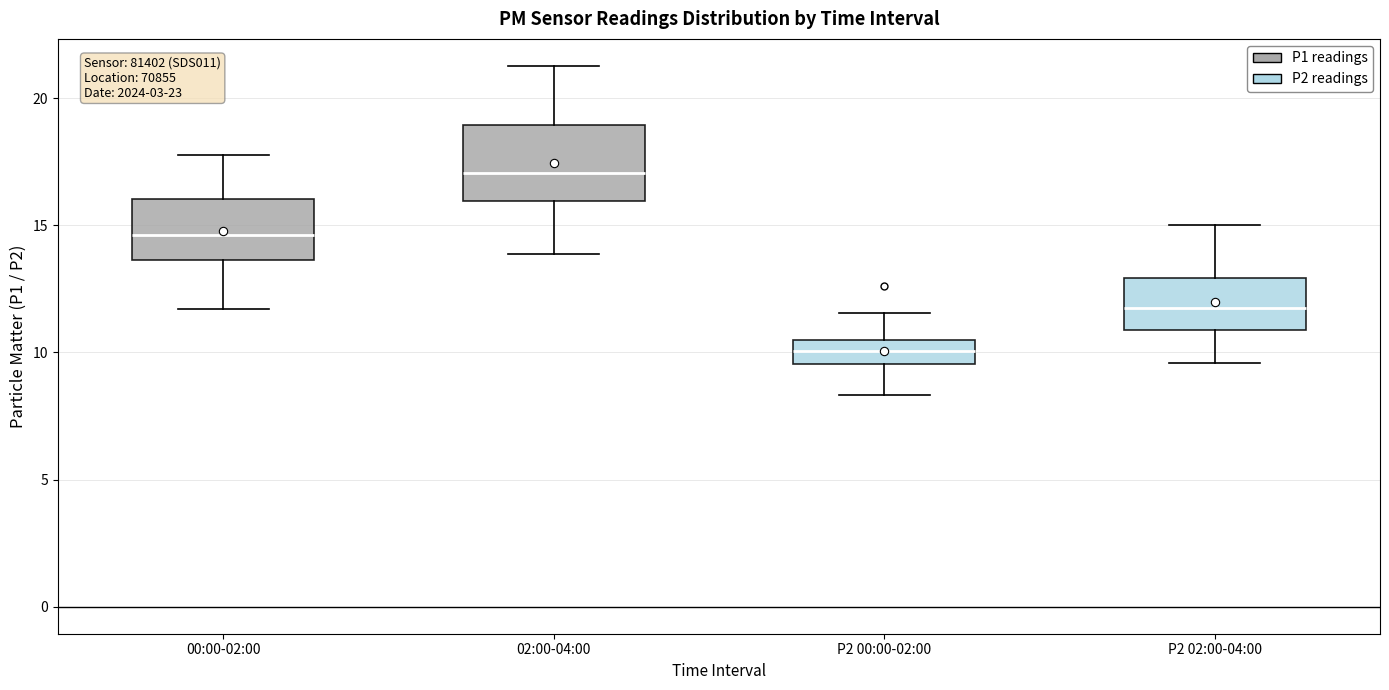

Where does the lower whisker of the box for P2 02:00-04:00 end on the y-axis? The values are not printed on the chart, so give them approximately, as read against the axis.

9.5